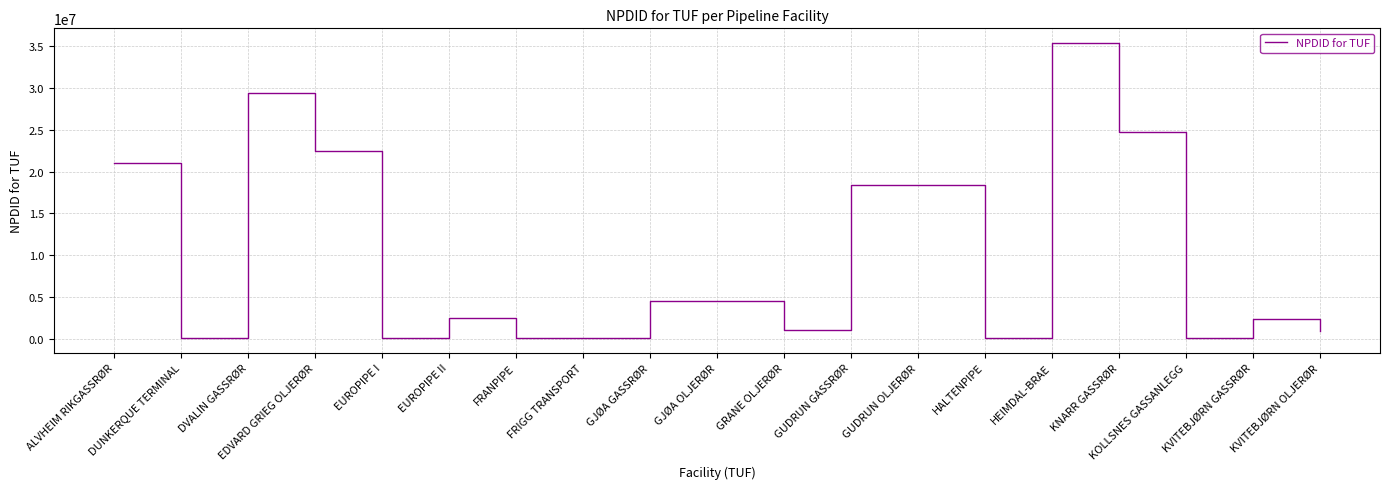

The chart shows a value of 7140469 at GJØA OLJERØR. True or false?

False